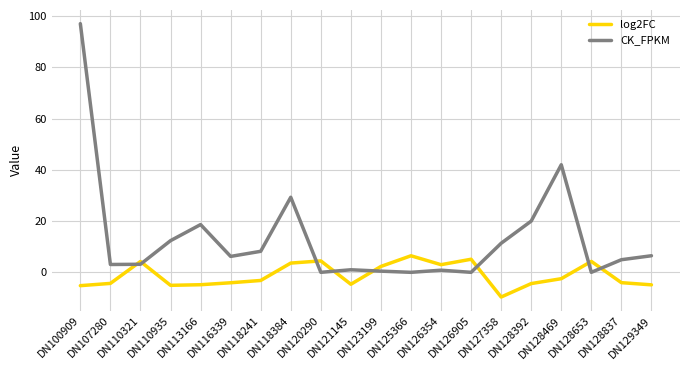

What is the average value of the log2FC series?

-1.2